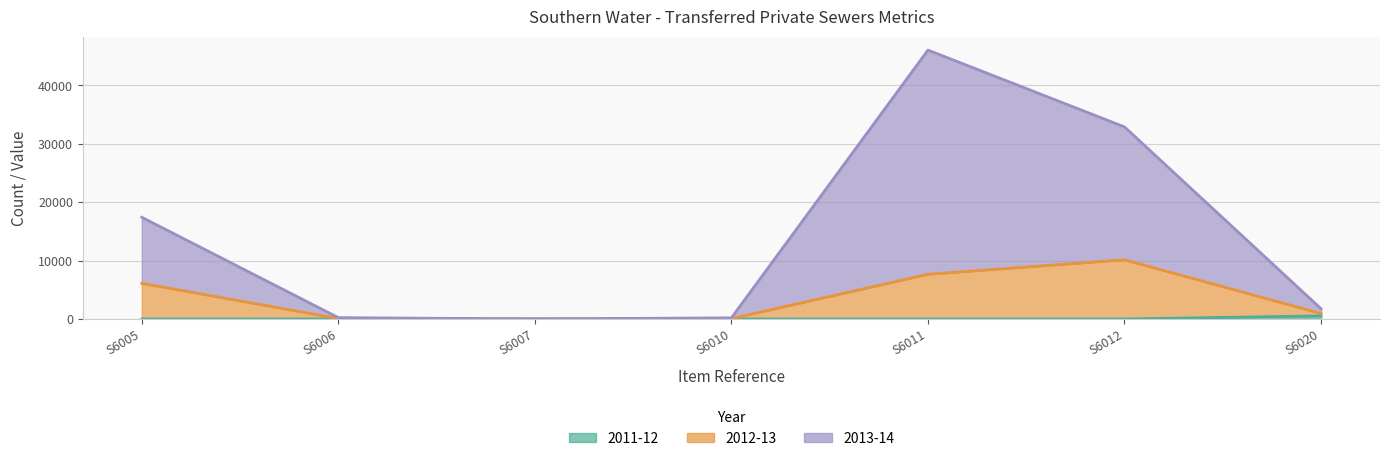

Where is 2011-12 nearest to the value 262?

S6005